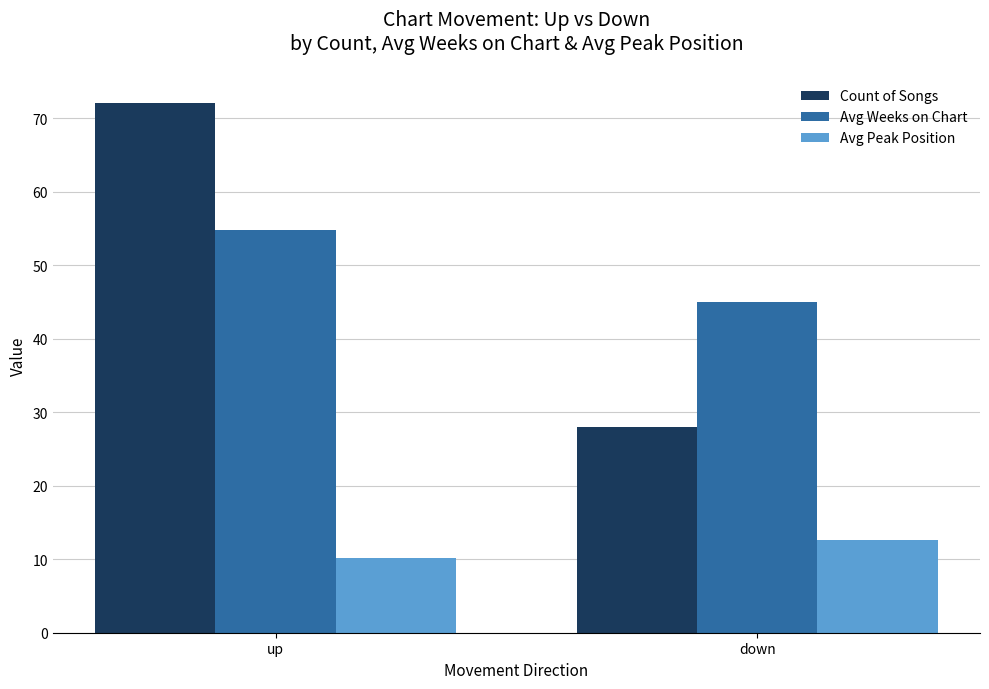

Where does the Avg Weeks on Chart series first go above 54?

up